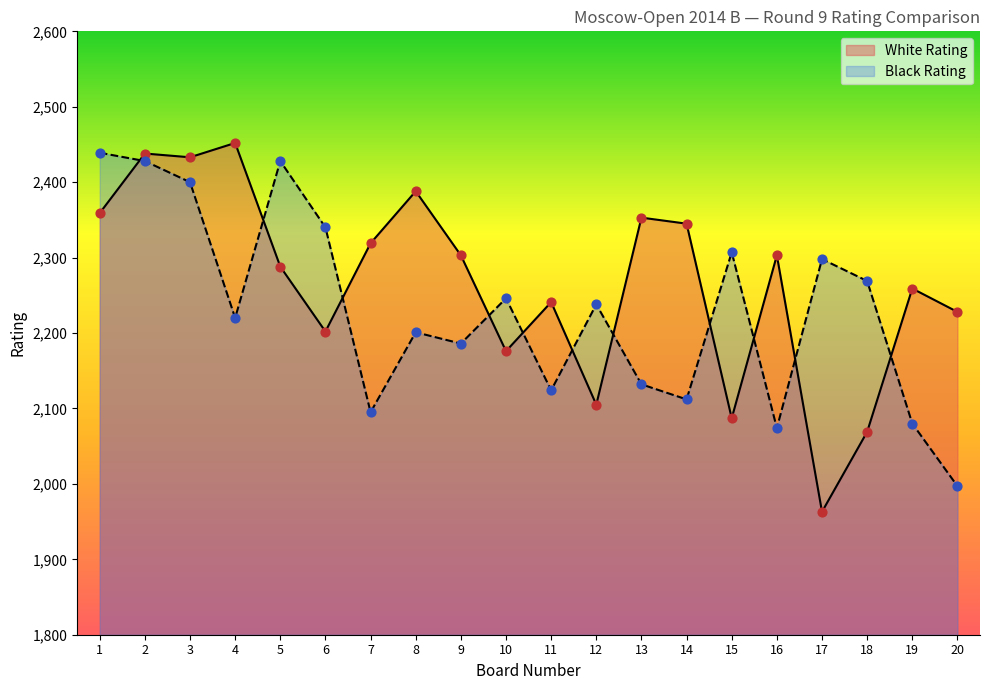

Which series has the largest total across all categories?

White Rating